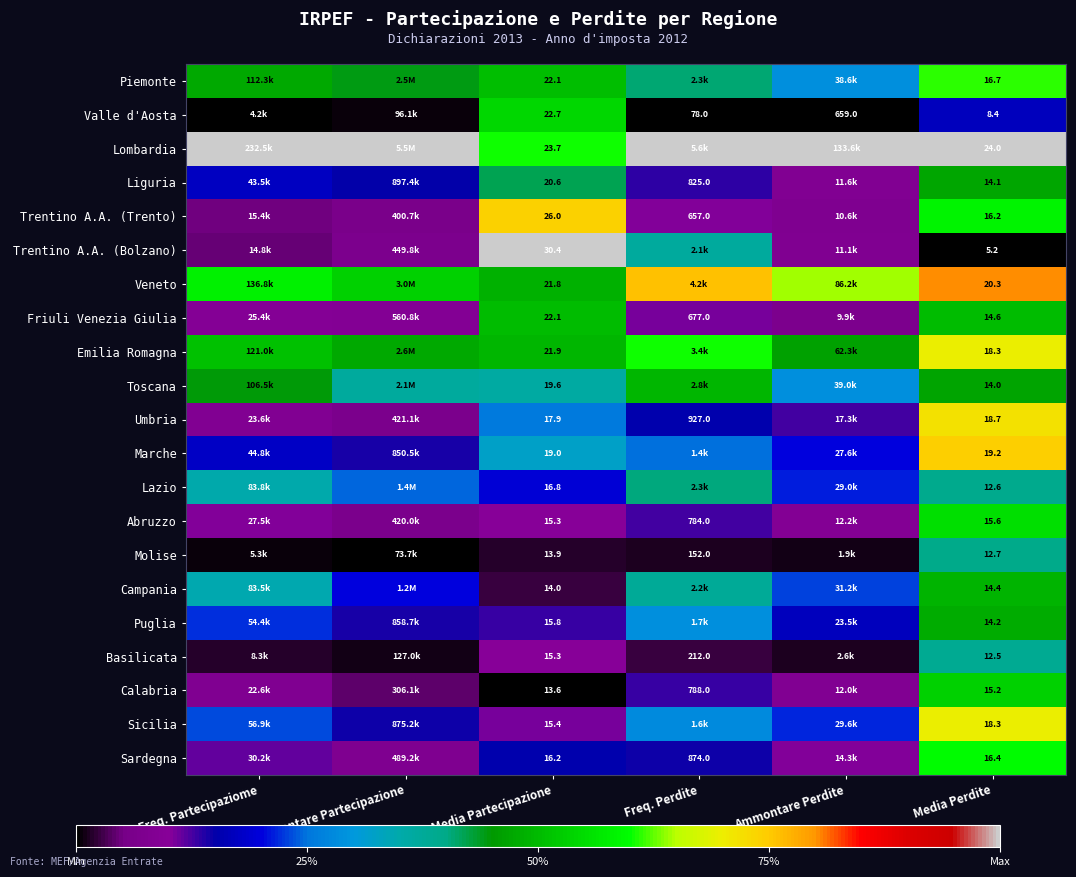

Between Media Partecipazione and Media Perdite, which series saw the biggest shift?

Trentino A.A. (Bolzano)